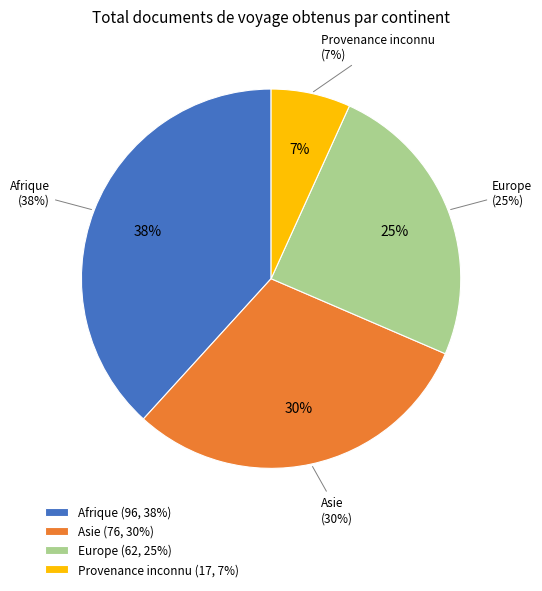

True or false: Provenance inconnu accounts for 7% of the total.

True